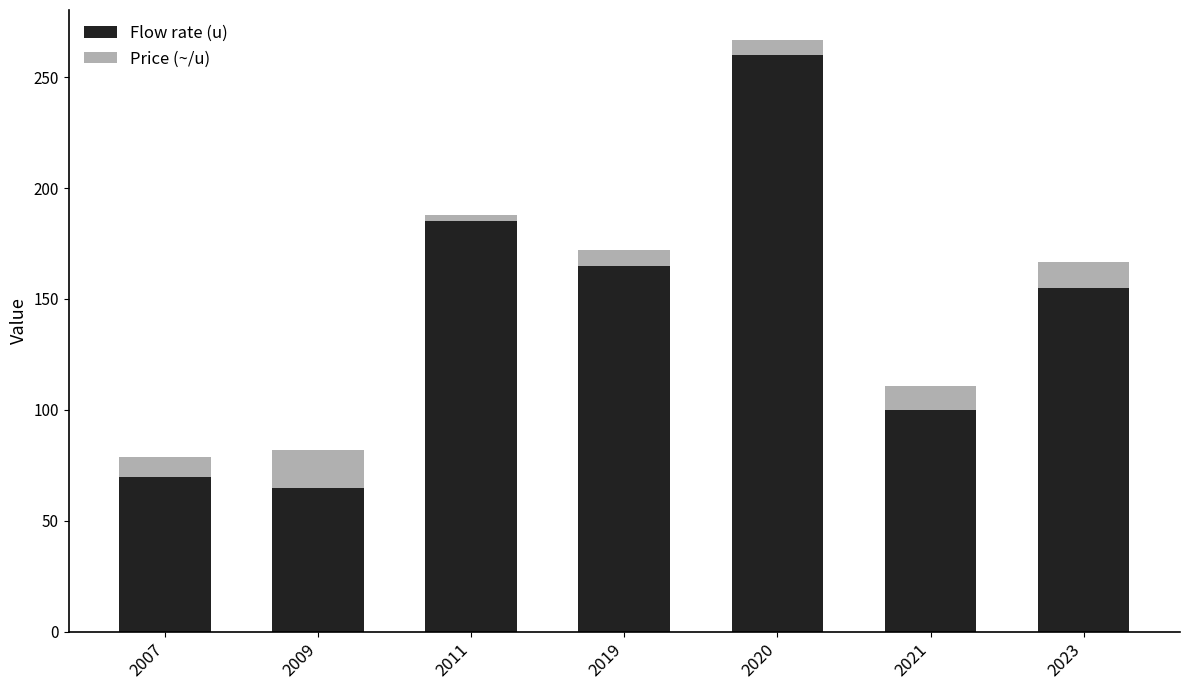

Reading right to left, transcribe the values for Flow rate (u).

155.0	100.0	260.0	165.0	185.0	65.0	70.0